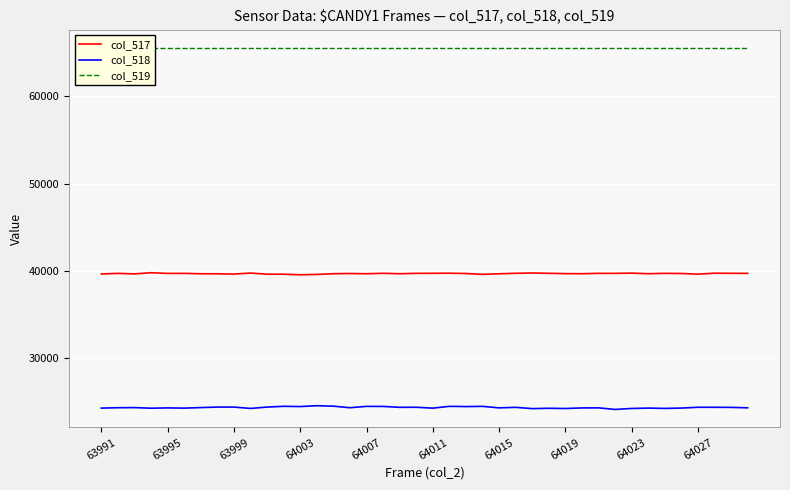

The value of col_518 at 64003 is 24491. True or false?

True